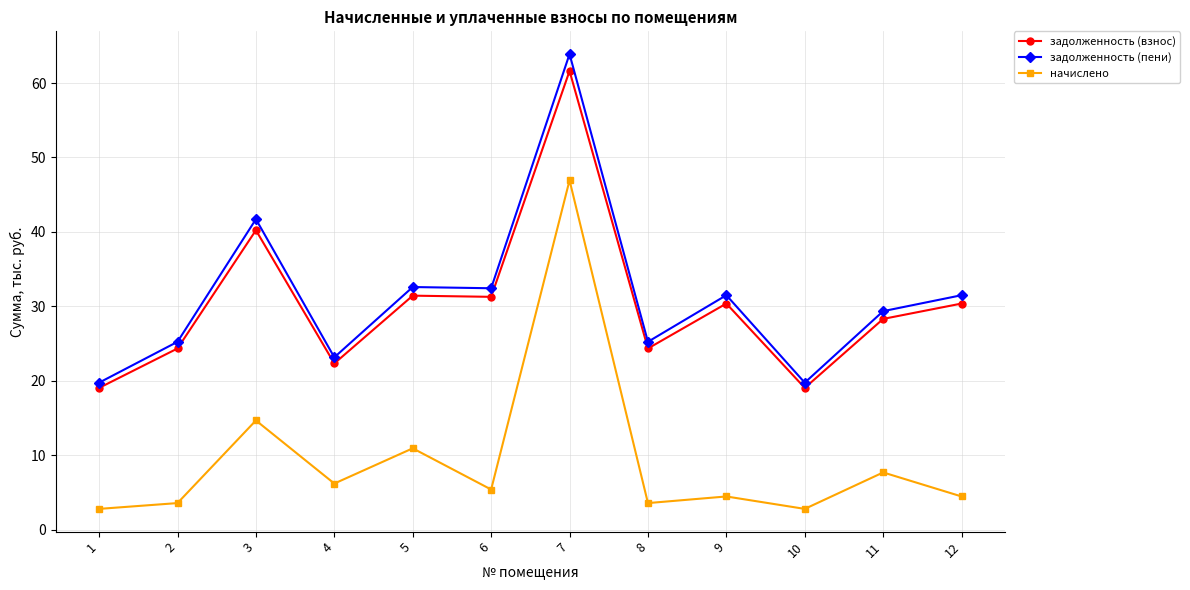

How many data points in задолженность (пени) are less than 31?

6